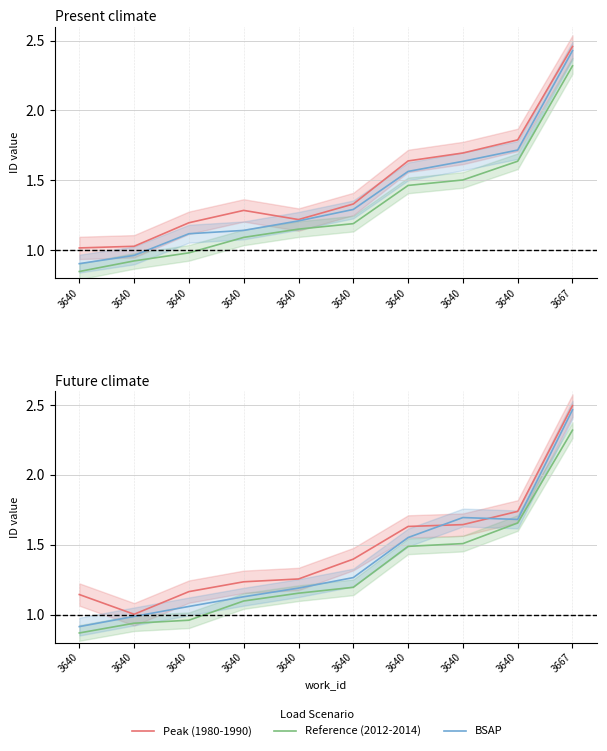

At 3640, list the series in order from smallest to largest.

Reference (2012-2014), BSAP, Peak (1980-1990)